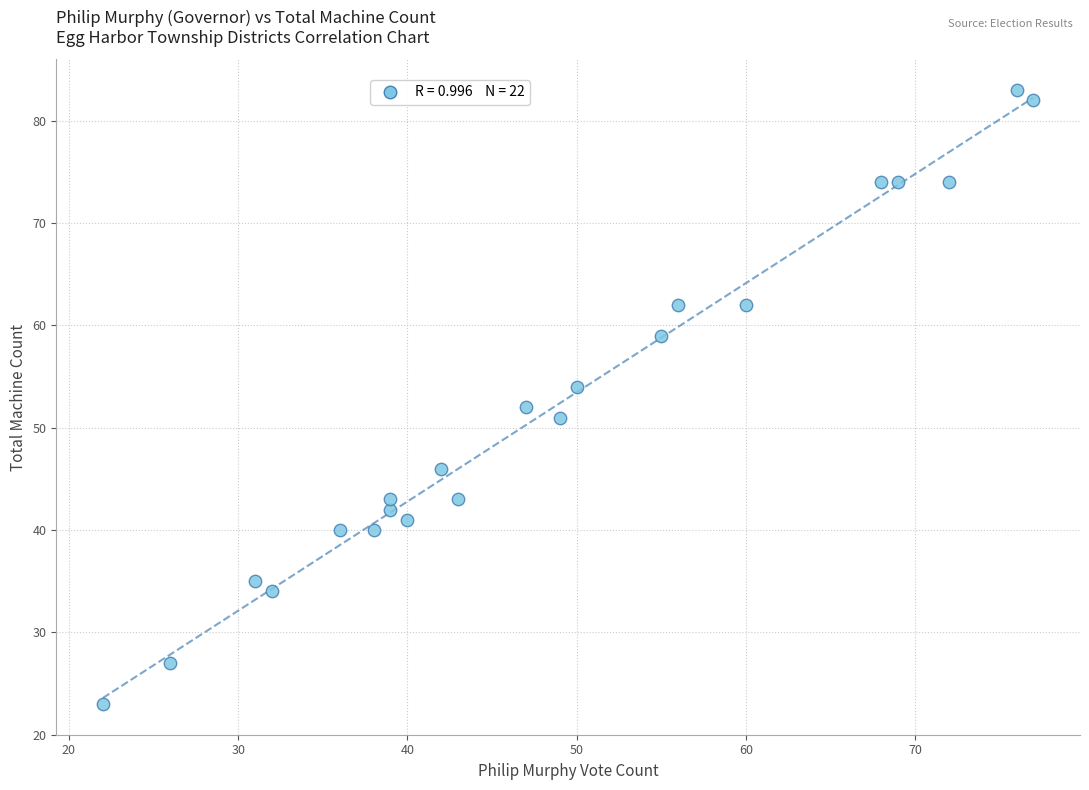

What is the range of Y values (max minus min)?

60